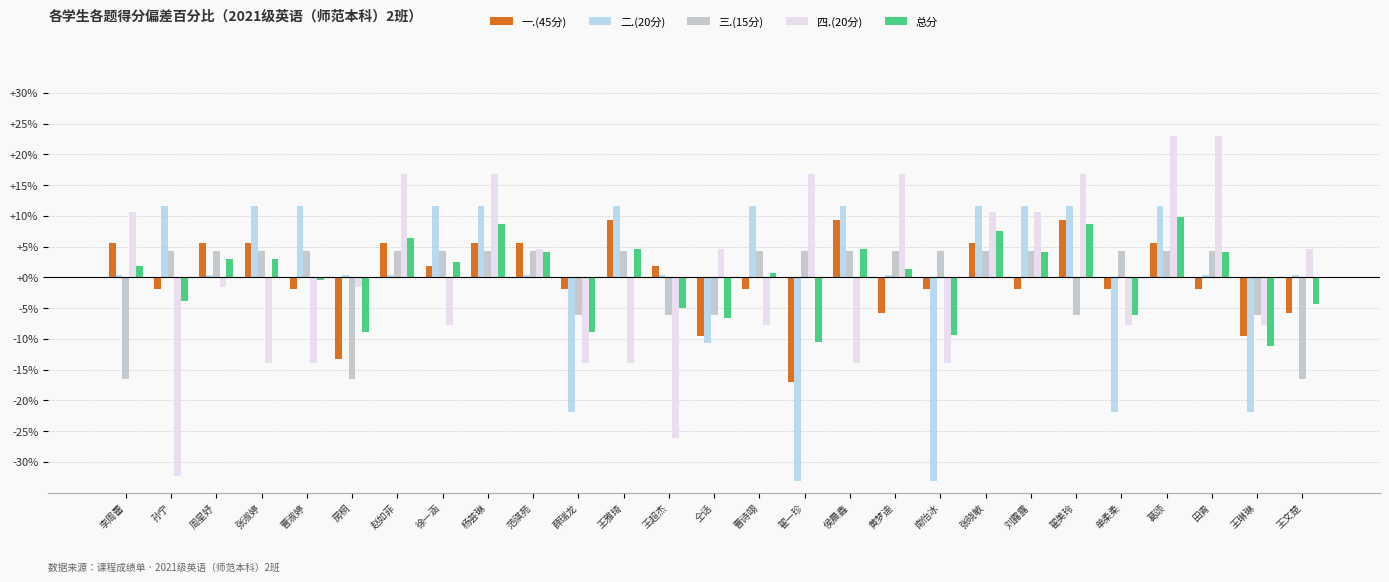

What is the minimum value shown in the chart?

-33.1